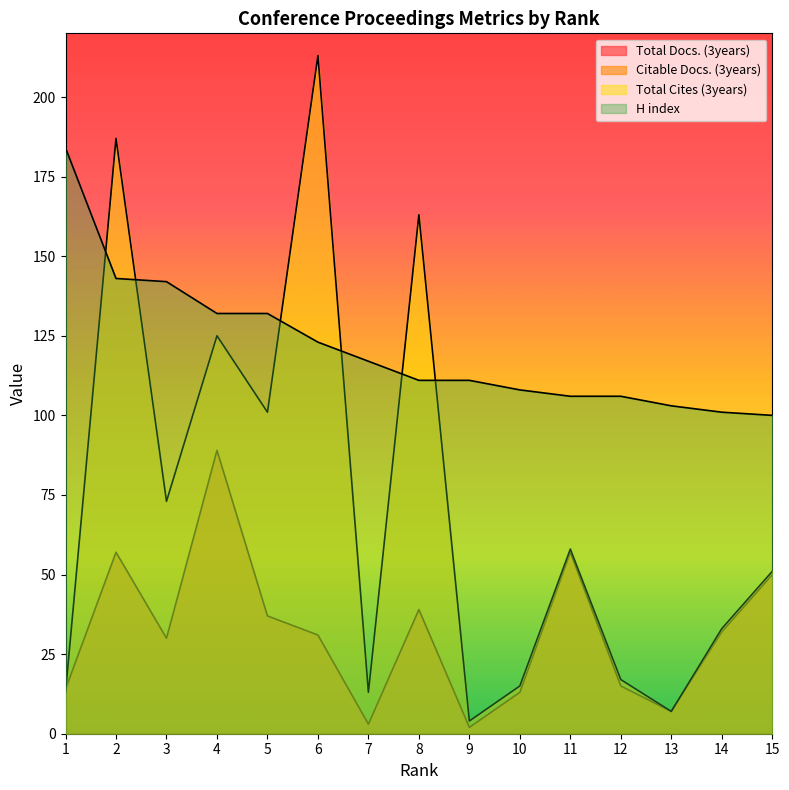

True or false: Citable Docs. (3years) and H index cross at least once.

False